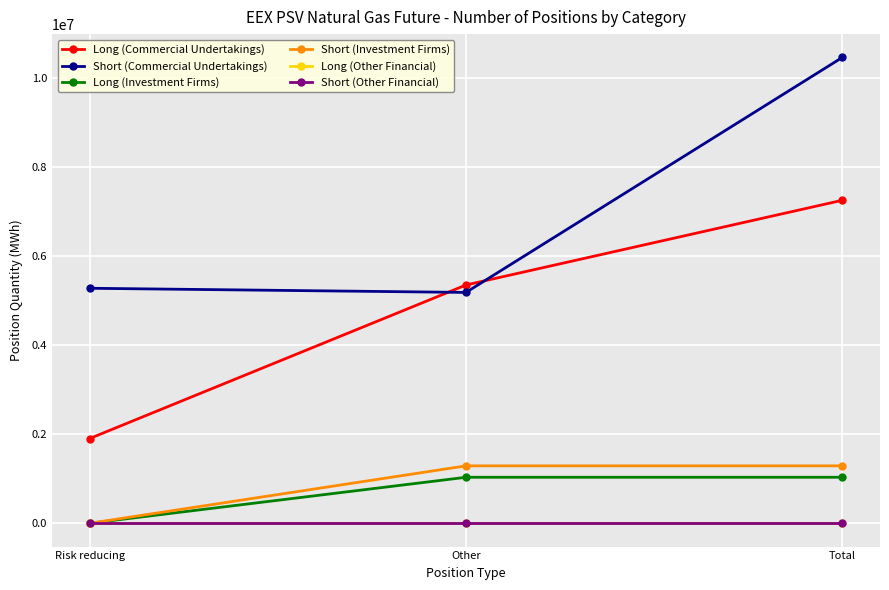

How many lines are shown in the chart?

6